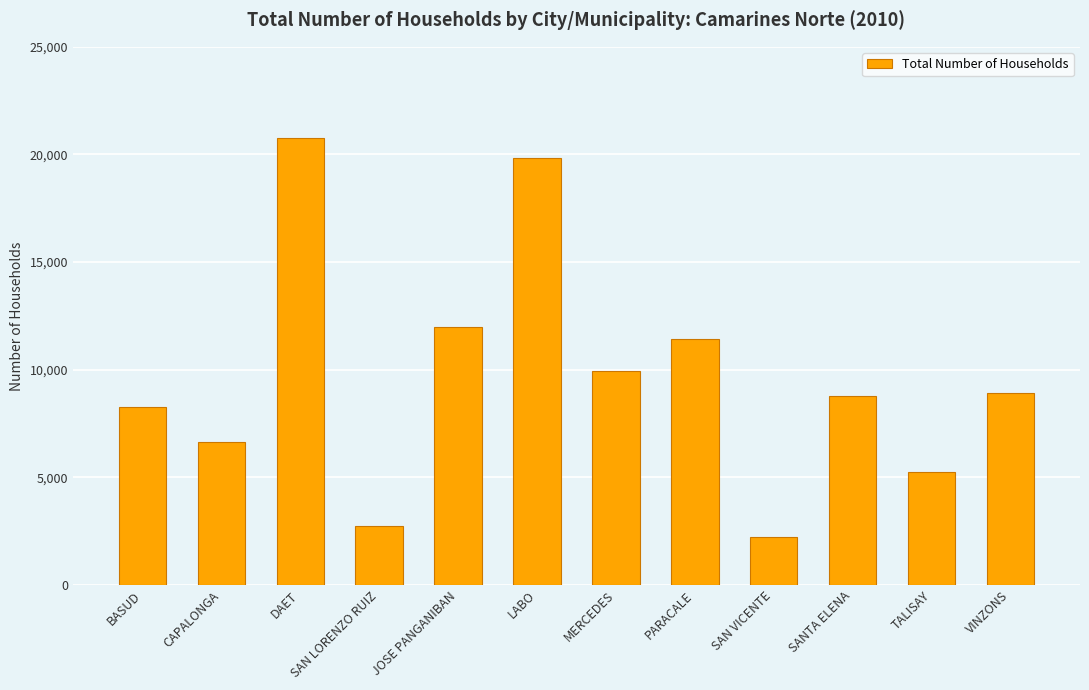

Reading left to right, what are all the values shown in this chart?

BASUD=8283	CAPALONGA=6627	DAET=20768	SAN LORENZO RUIZ=2744	JOSE PANGANIBAN=11996	LABO=19810	MERCEDES=9959	PARACALE=11414	SAN VICENTE=2230	SANTA ELENA=8763	TALISAY=5225	VINZONS=8909